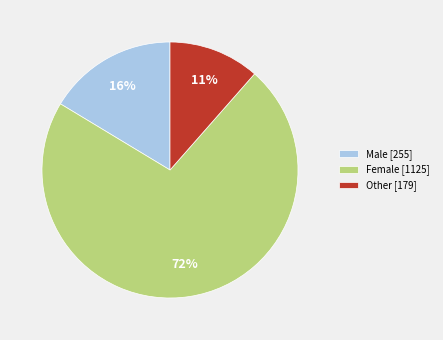

Is the sum of Female [1125] and Male [255] greater than half?

Yes